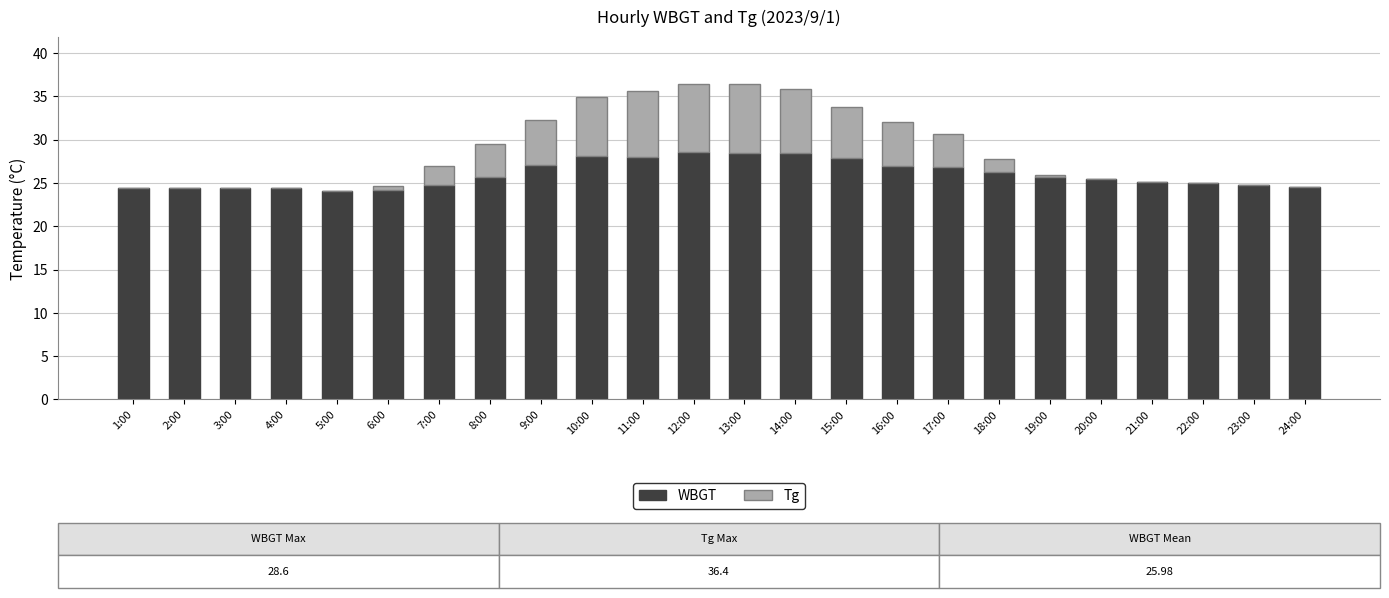

True or false: WBGT has a value of 24.7 at 23:00.

True